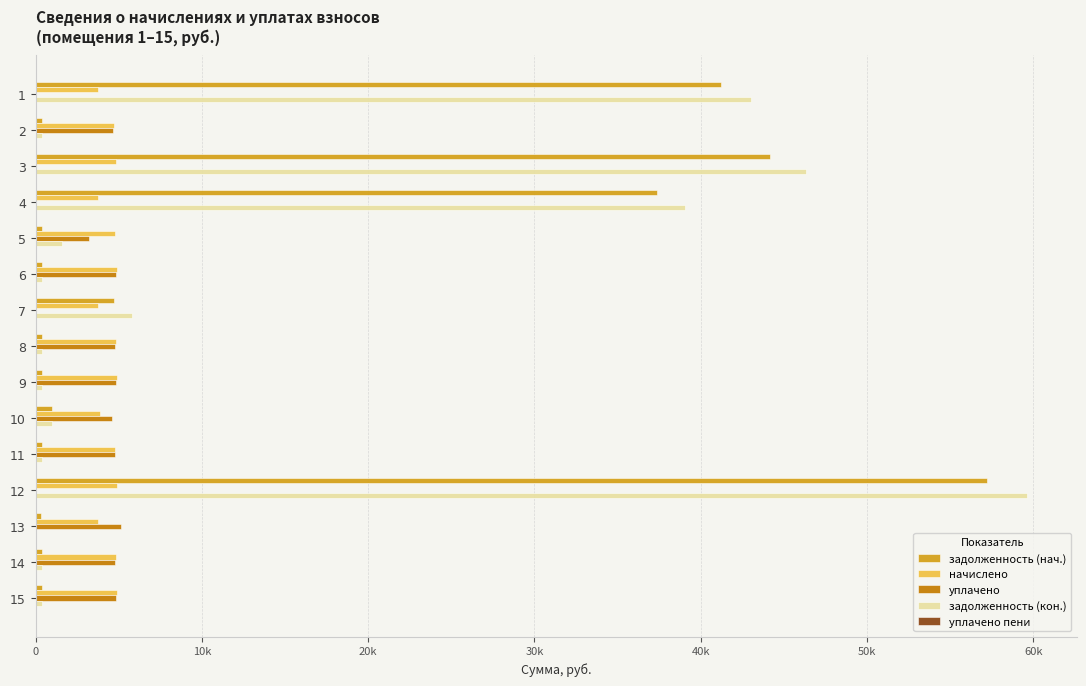

How many groups of bars are there?

15